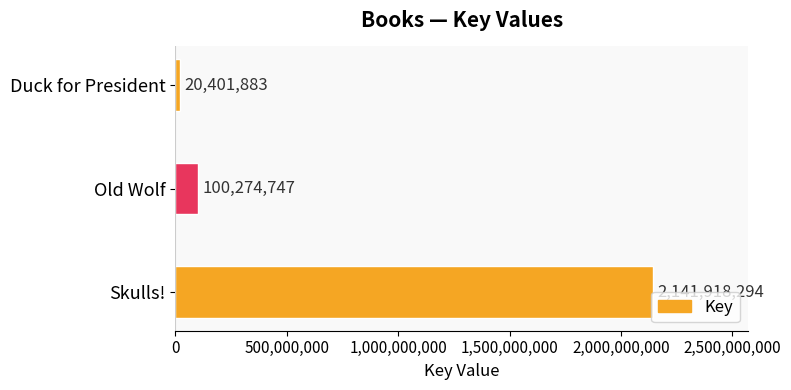

How many bars are there in total?

3